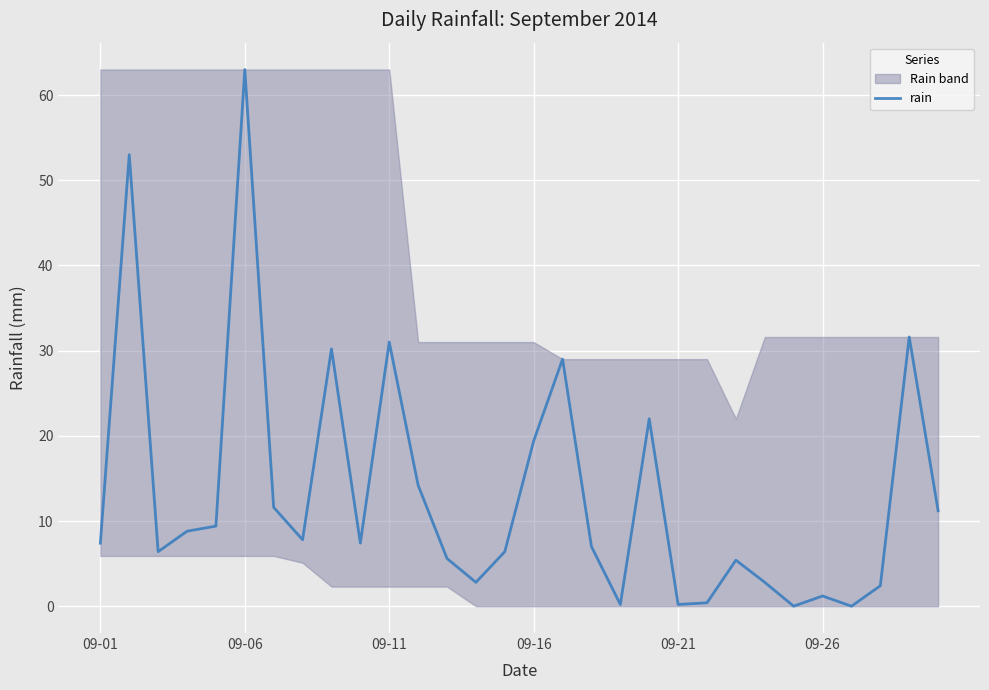

What is the average value?

13.3